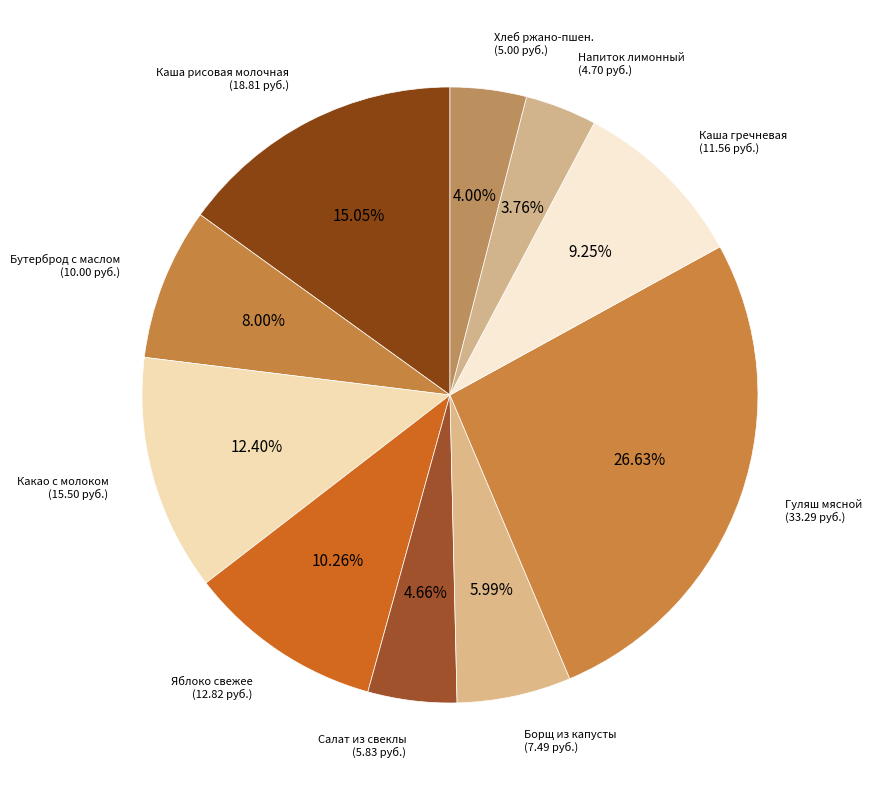

What percentage is NOT represented by Напиток лимонный?

96.2%